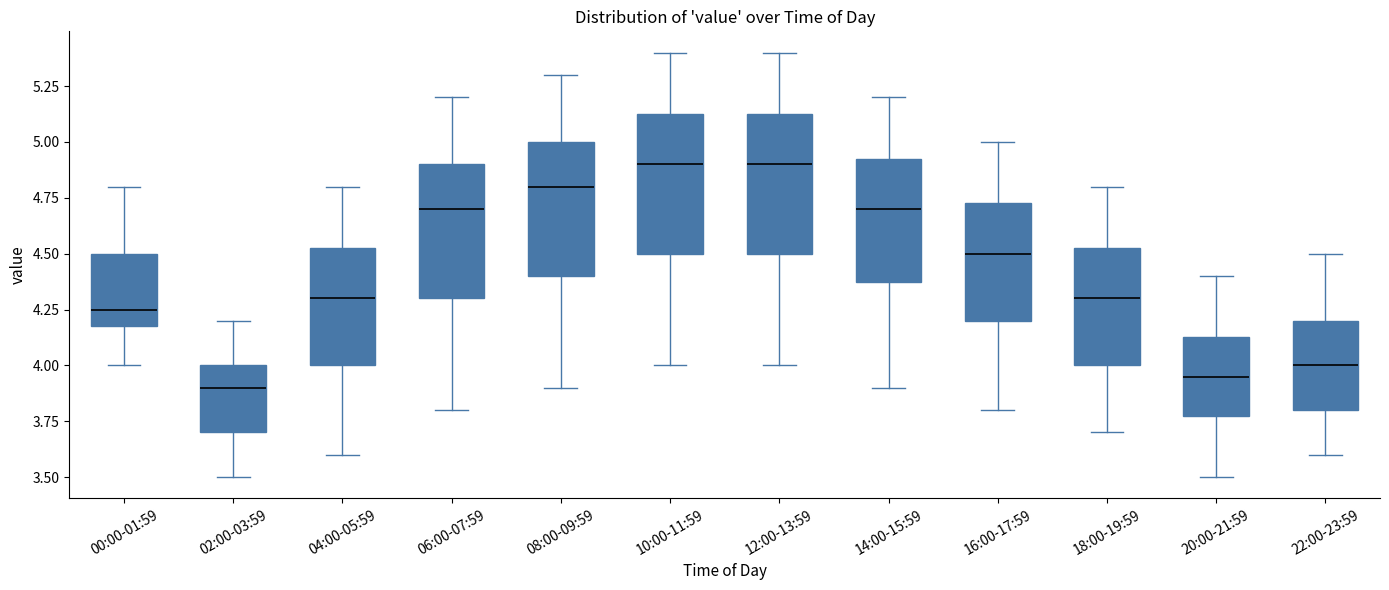

Where is the upper edge of the box for 12:00-13:59 on the y-axis? The values are not printed on the chart, so give them approximately, as read against the axis.

5.15